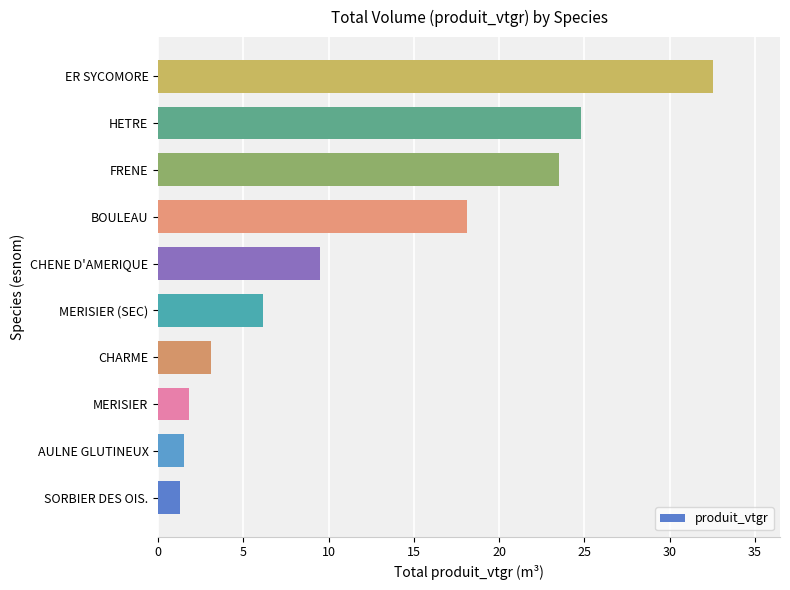

True or false: the data shows 1.3 at SORBIER DES OIS..

True